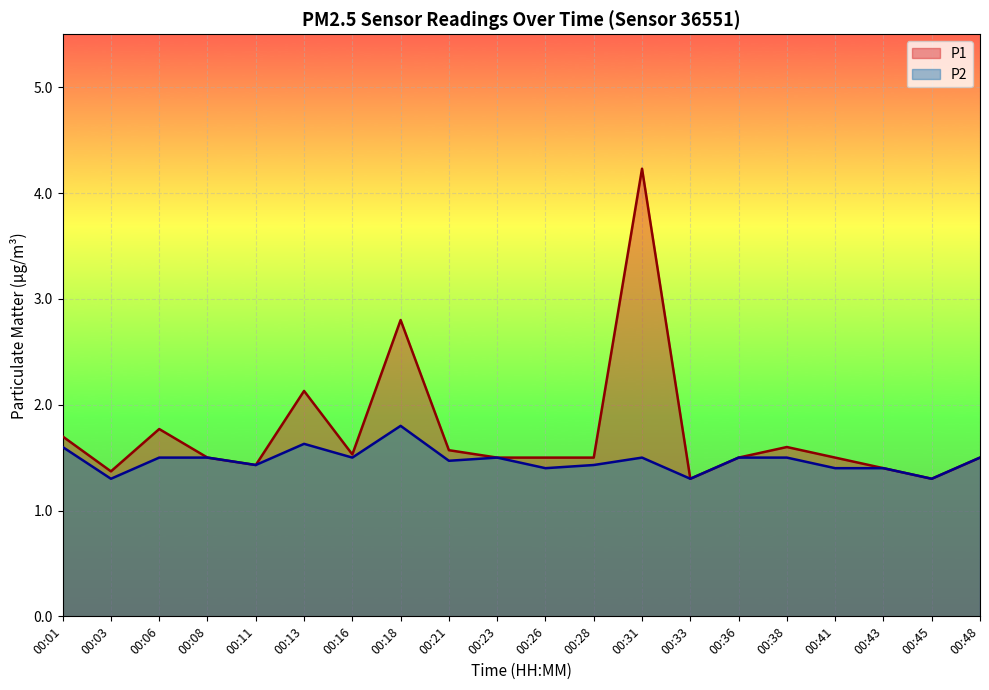

Is the value of P2 at 00:26 greater than the value of P1 at 00:48?

No